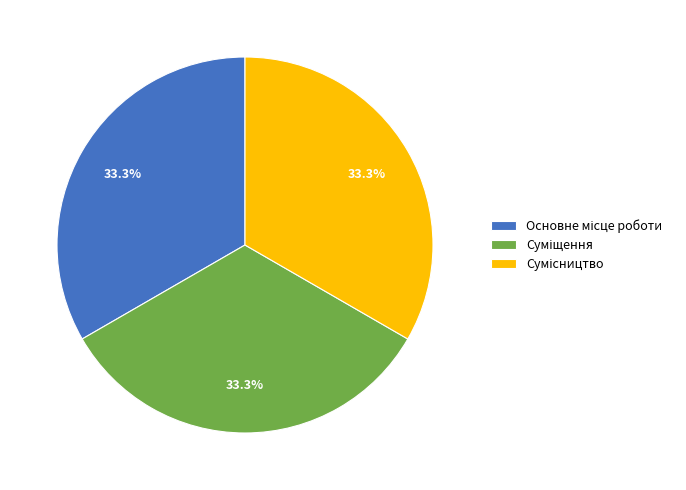

Does any single category account for the majority?

No